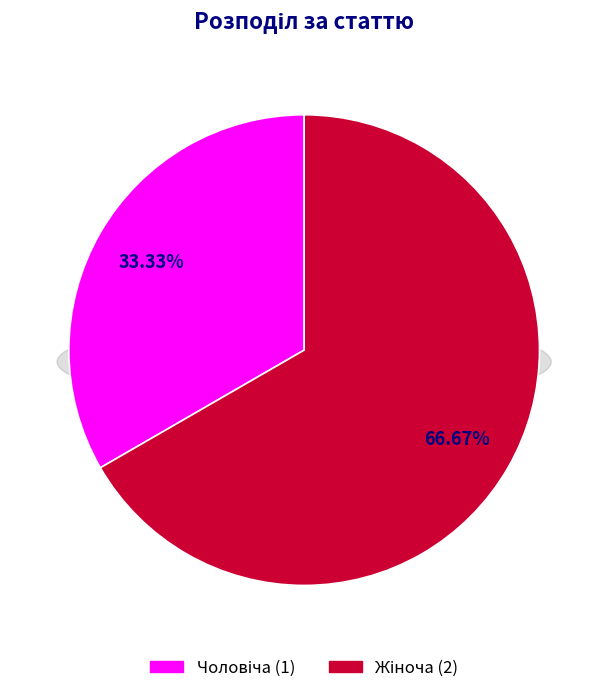

Combined, do Жіноча and Чоловіча account for over 50%?

Yes